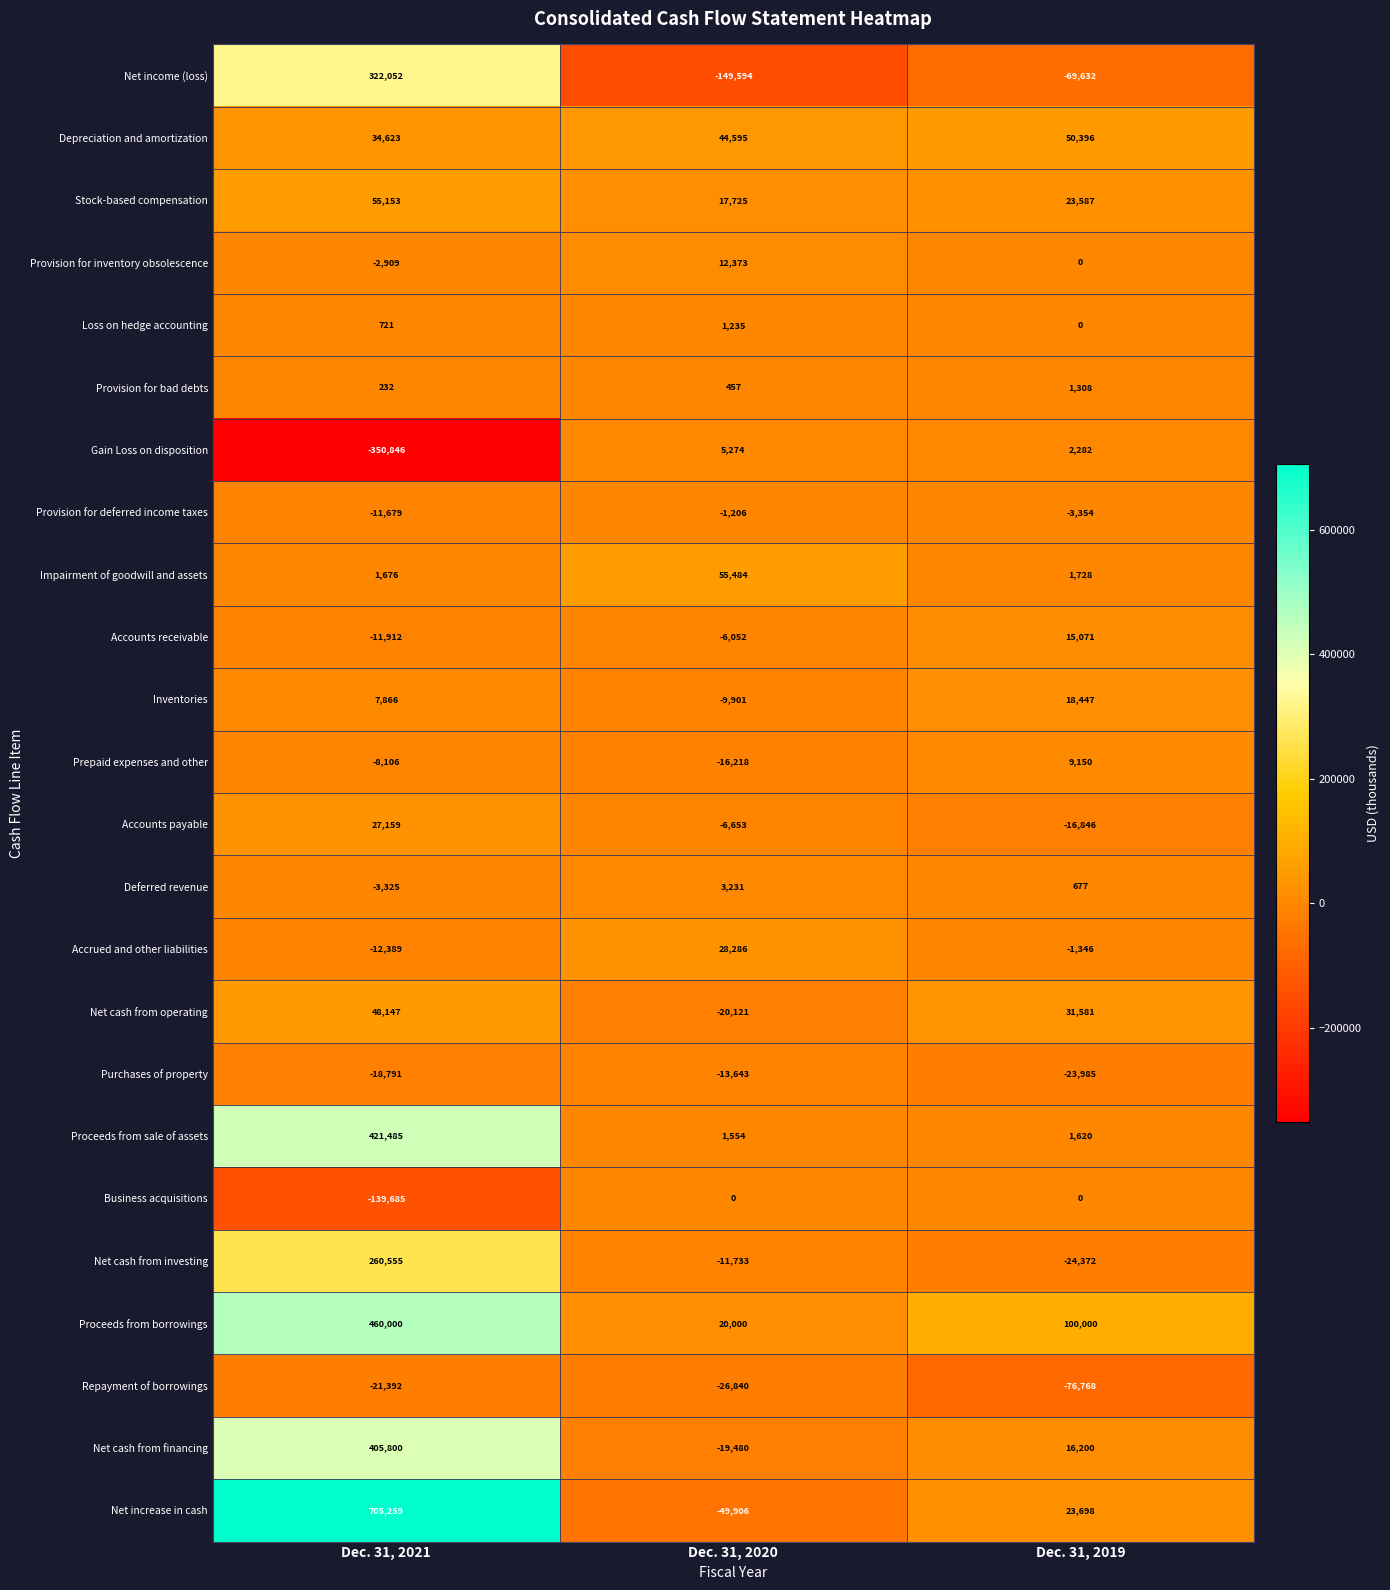

Which label corresponds to the largest value in the chart?

Dec. 31, 2021